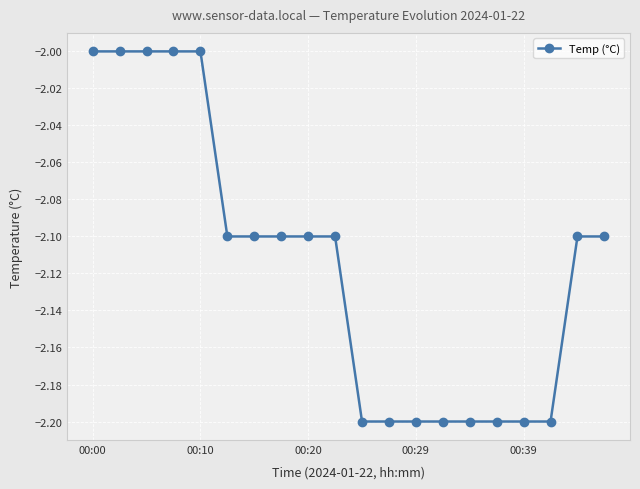

What is the value of the 13th point from the left?

-2.2